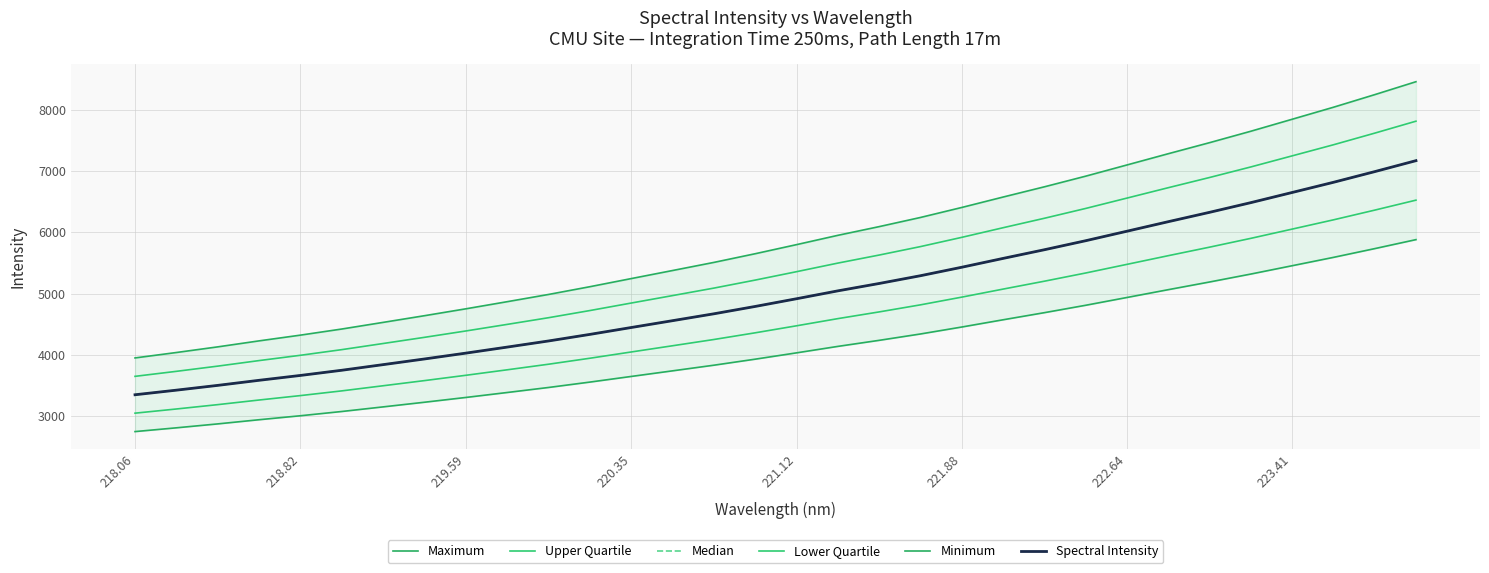

How many distinct data groups are displayed?

6